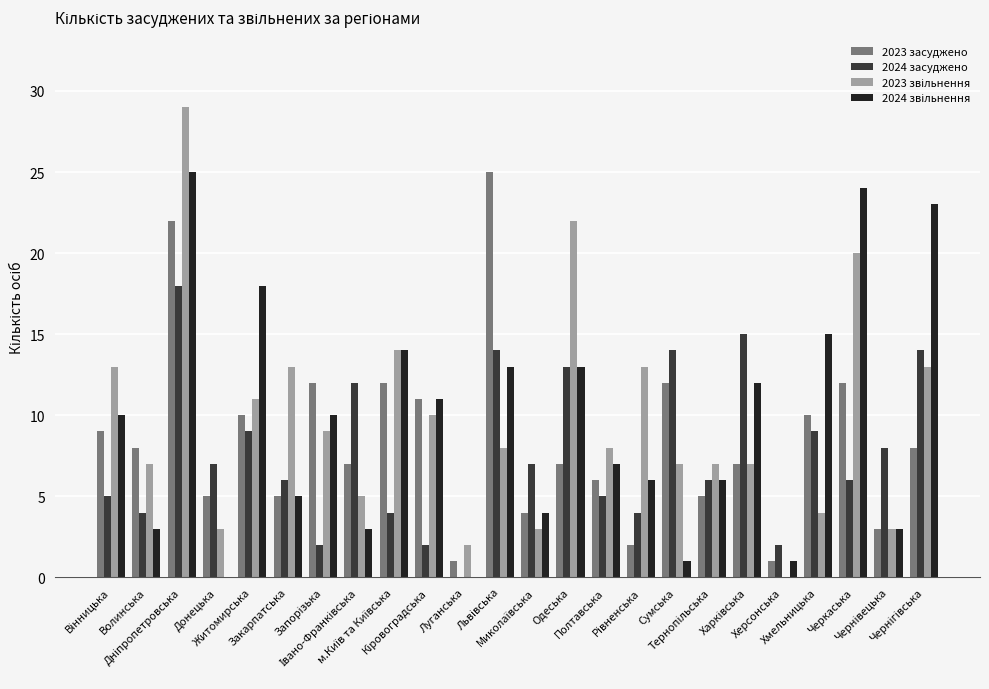

What is the maximum value shown in the chart?

29